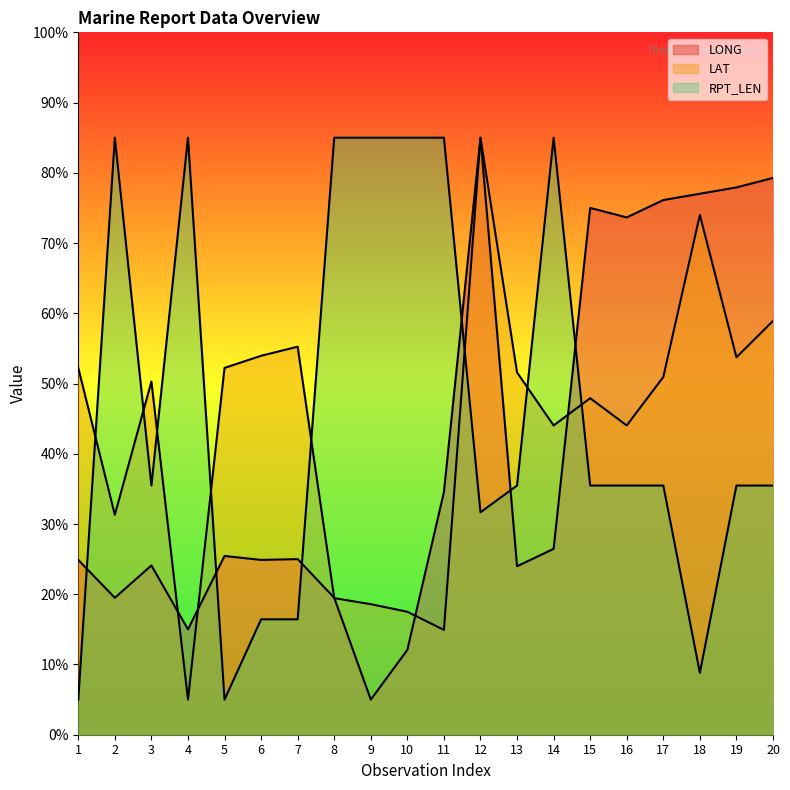

Reading right to left, what are all the values shown in this chart?

LONG: 79.3	77.9	77.0	76.1	73.7	75.0	26.5	24.0	85.0	34.6	12.1	5.0	19.5	25.0	24.9	25.4	15.0	24.1	19.5	24.9
LAT: 58.9	53.7	74.0	50.9	44.0	47.9	44.0	51.6	85.0	14.9	17.5	18.6	19.4	55.2	53.9	52.2	5.0	50.3	31.3	52.2
RPT_LEN: 35.5	35.5	8.8	35.5	35.5	35.5	85.0	35.5	31.7	85.0	85.0	85.0	85.0	16.4	16.4	5.0	85.0	35.5	85.0	5.0